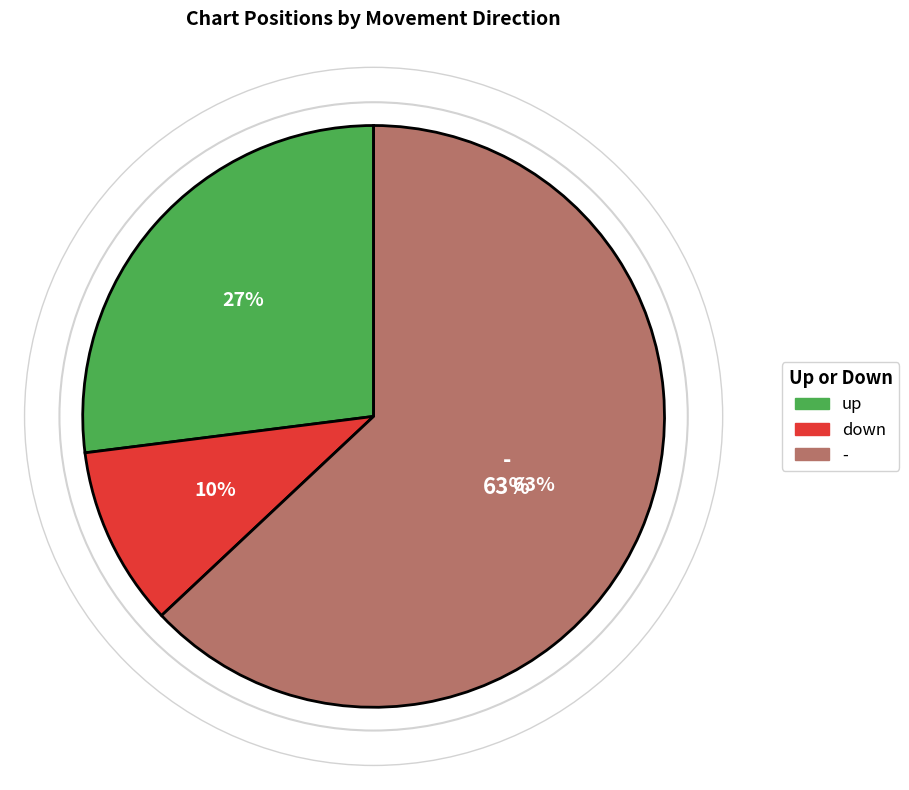

What is the change in value from up to down?

-17